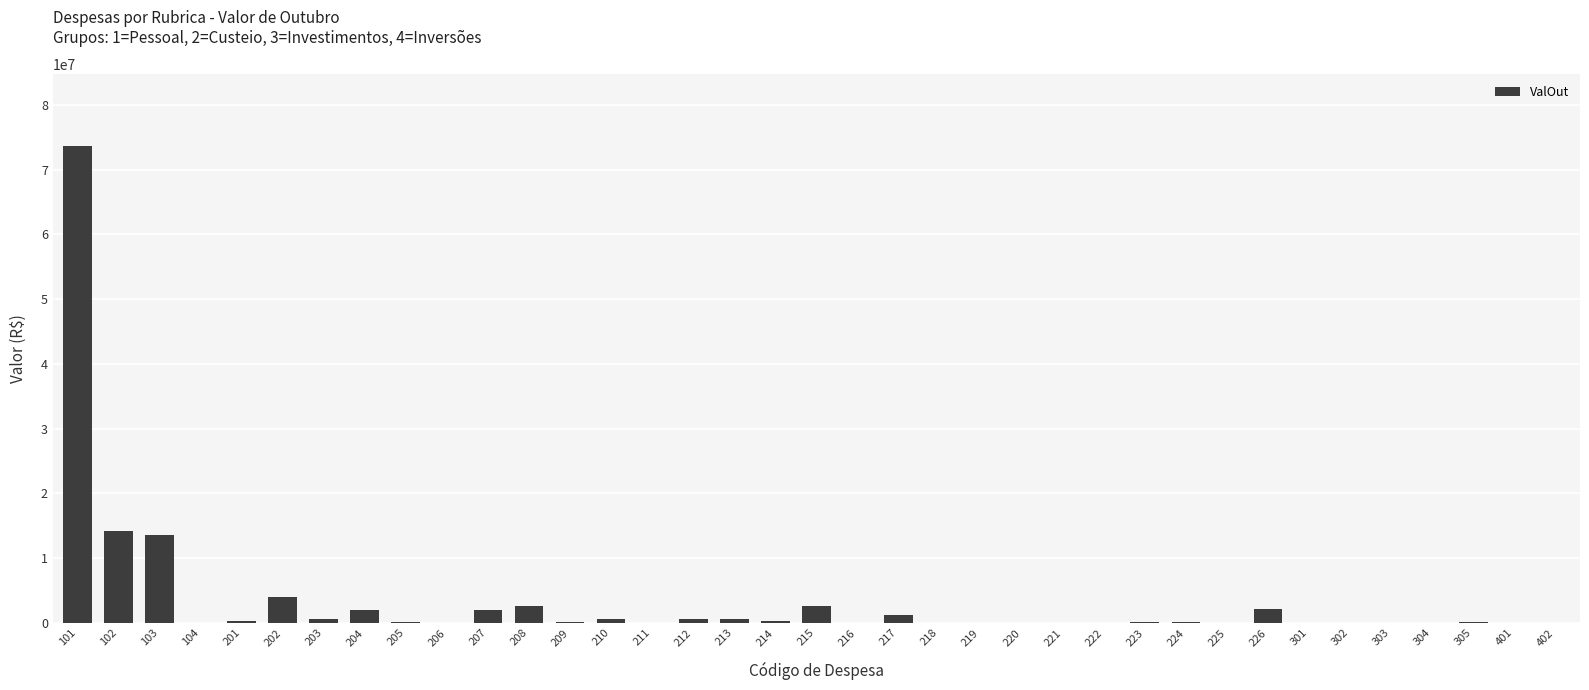

Are the bars grouped side by side (vs. stacked)?

No